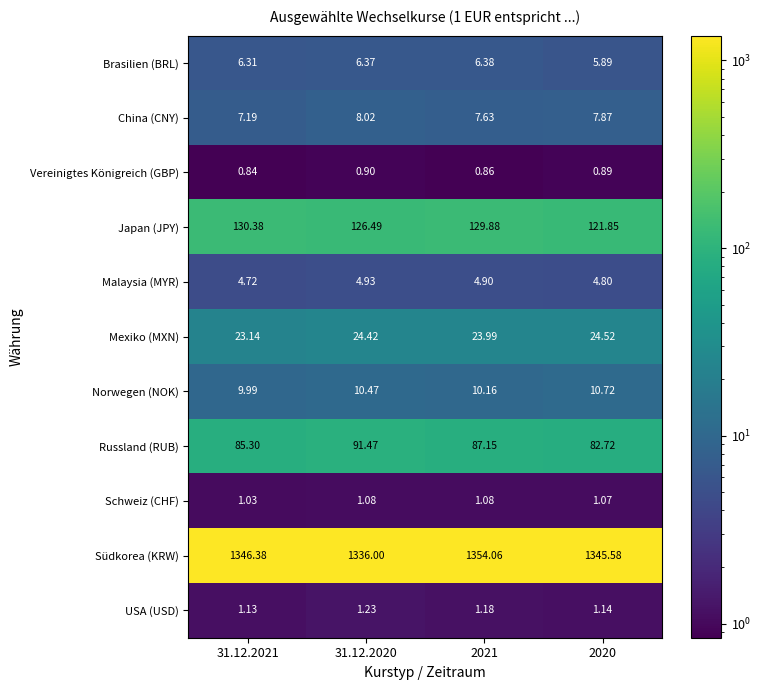

At 2021, list the series in order from largest to smallest.

Südkorea (KRW), Japan (JPY), Russland (RUB), Mexiko (MXN), Norwegen (NOK), China (CNY), Brasilien (BRL), Malaysia (MYR), USA (USD), Schweiz (CHF), Vereinigtes Königreich (GBP)